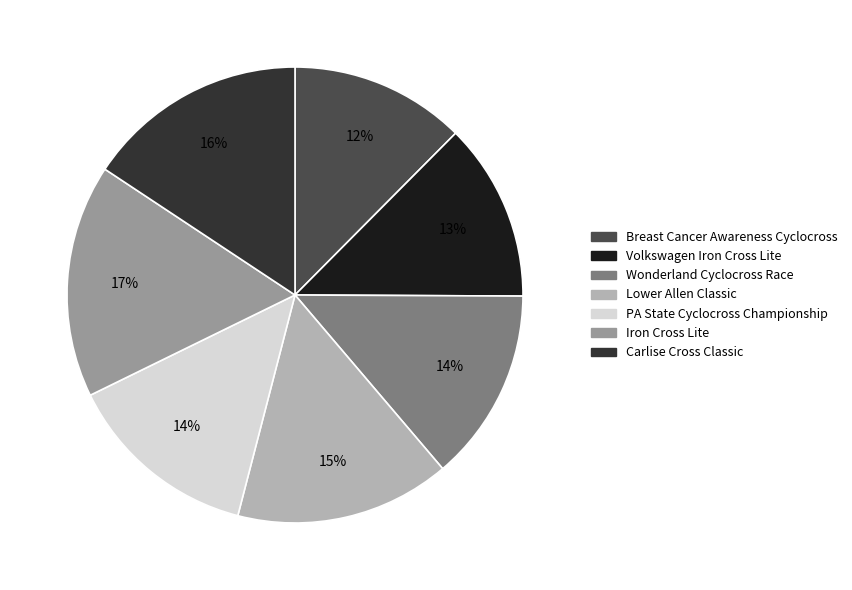

True or false: Carlise Cross Classic accounts for 3% of the total.

False